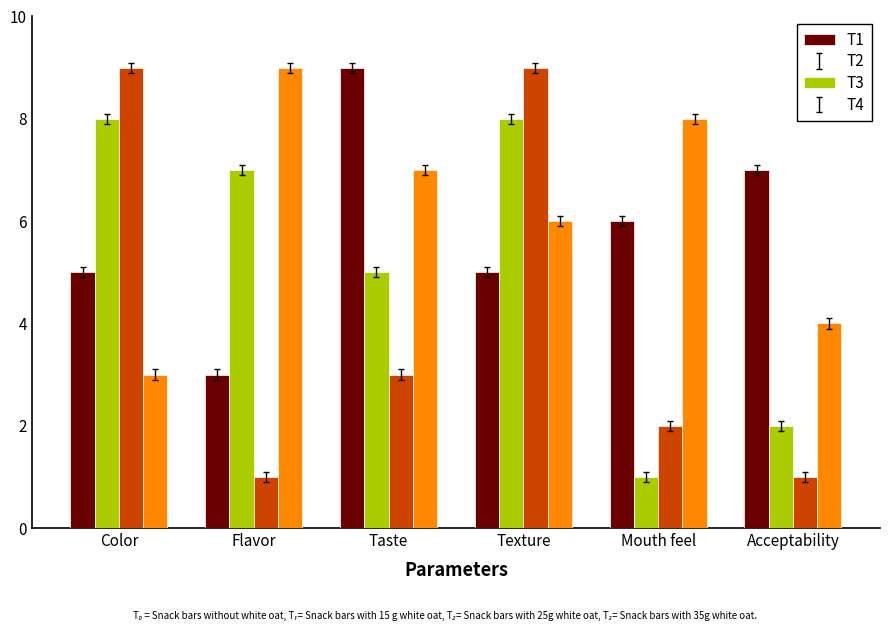

At which category is the sum across all series the highest?

Texture